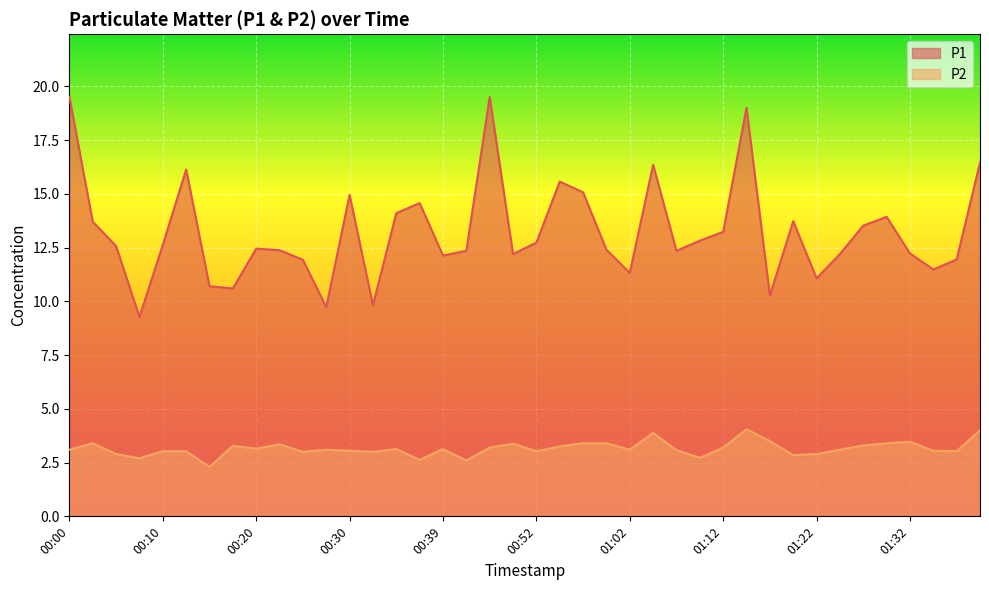

True or false: P2 and P1 cross at least once.

False